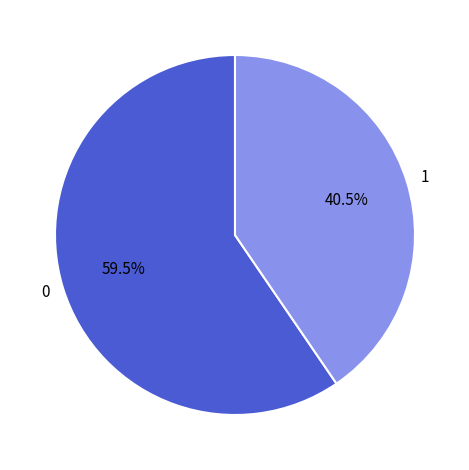

Rank the categories by value from highest to lowest.

0, 1